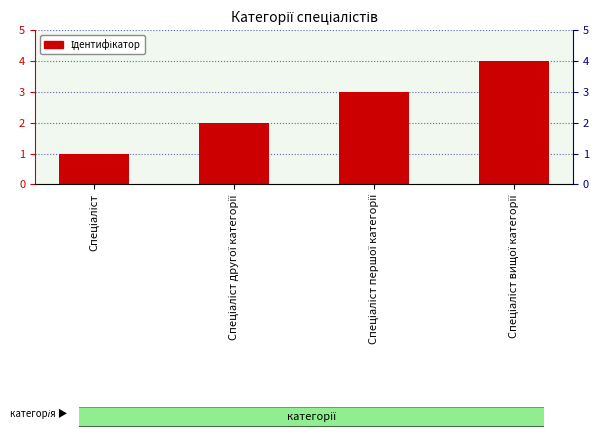

How many data points does each series have?

4